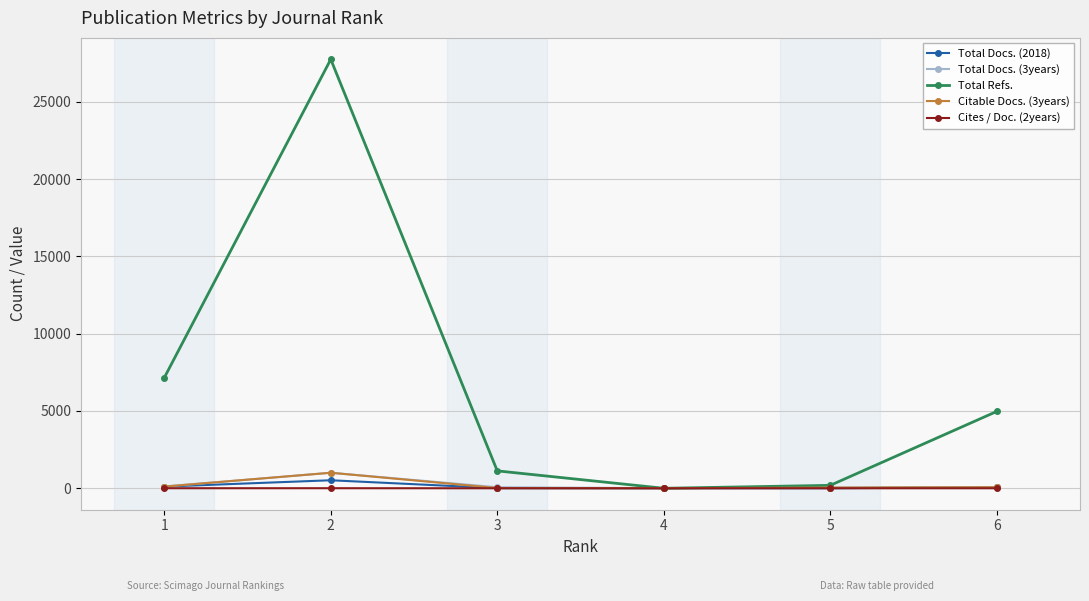

True or false: Citable Docs. (3years) has more than 0 interior local peaks.

True